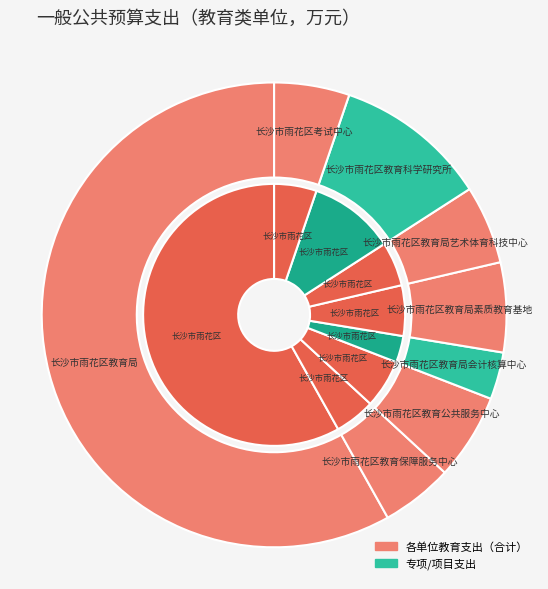

What is the change in value from 长沙市雨花区教育局 to 长沙市雨花区教育保障服务中心?

-4877.1